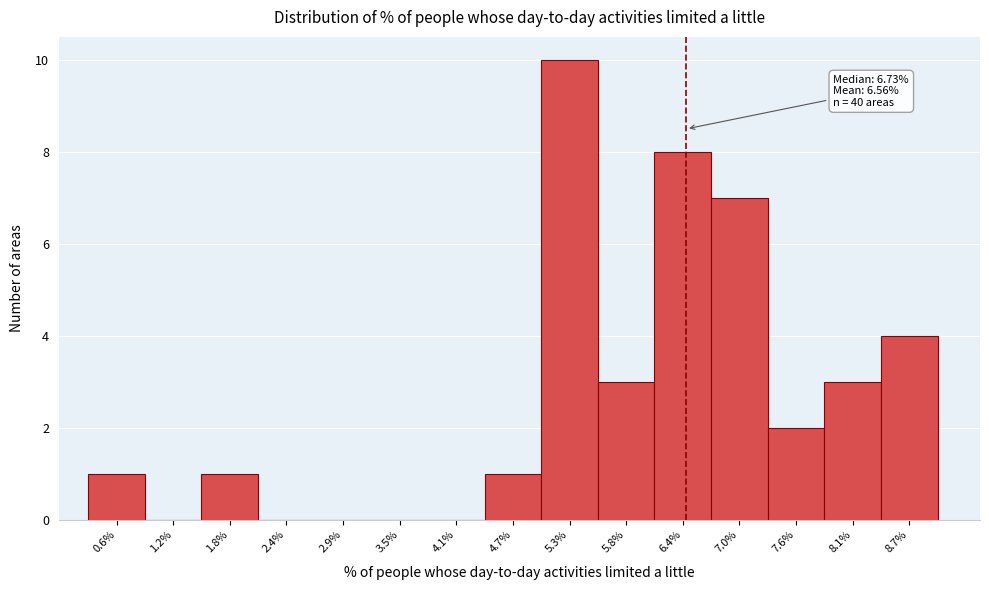

Reading left to right, what are all the values shown in this chart?

0.6%=1	1.2%=0	1.8%=1	2.4%=0	2.9%=0	3.5%=0	4.1%=0	4.7%=1	5.3%=10	5.8%=3	6.4%=8	7.0%=7	7.6%=2	8.1%=3	8.7%=4